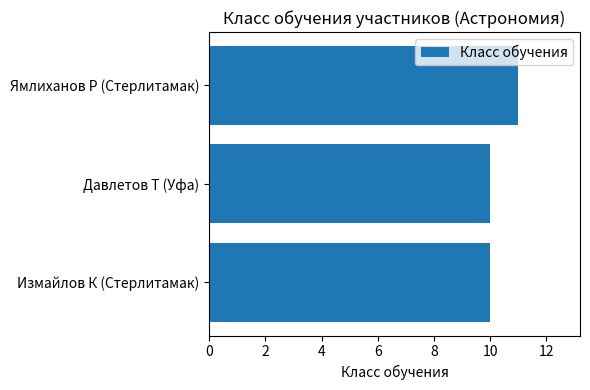

What is the sum of all values?

31